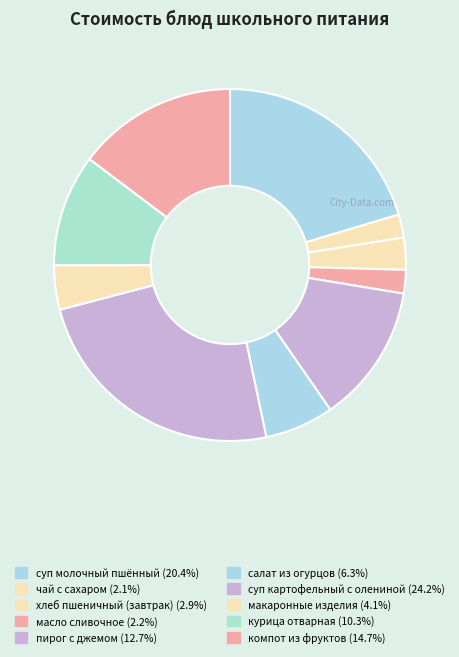

What is the total percentage of чай с сахаром and макаронные изделия?

6.2%